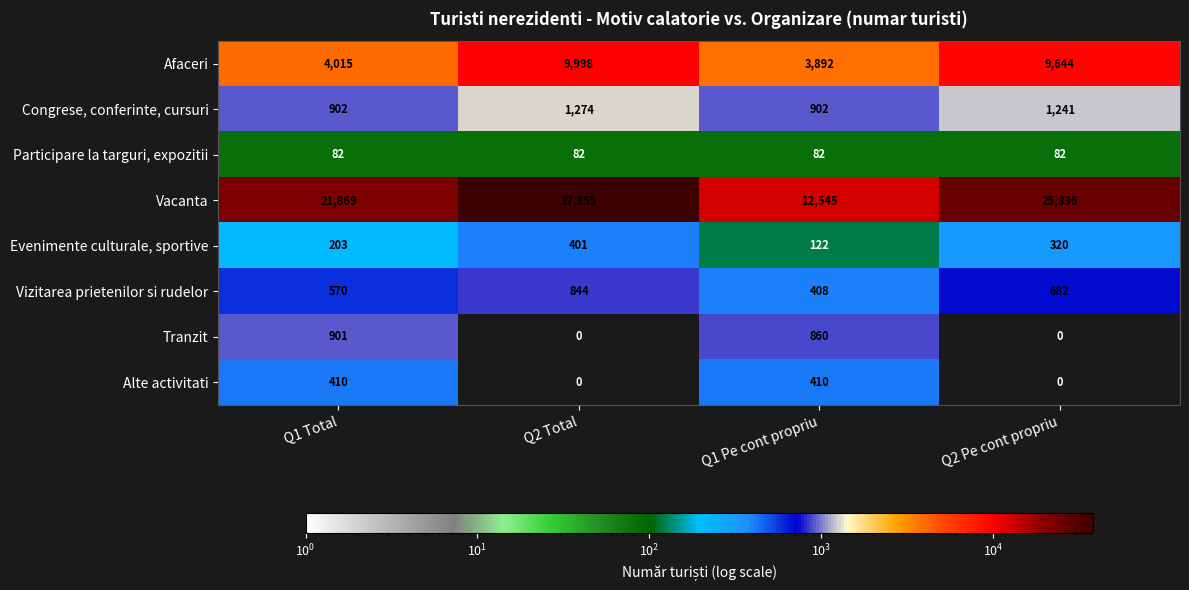

What is the maximum value shown in the chart?

37855